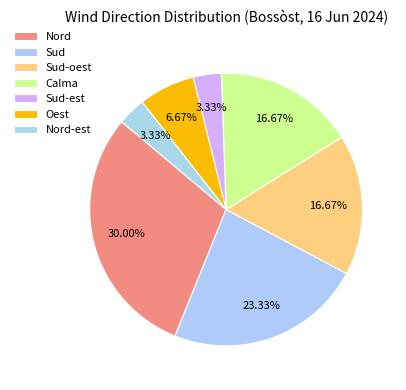

To the nearest percent, what is the difference between the Sud and Sud-est slice percentages?

20%